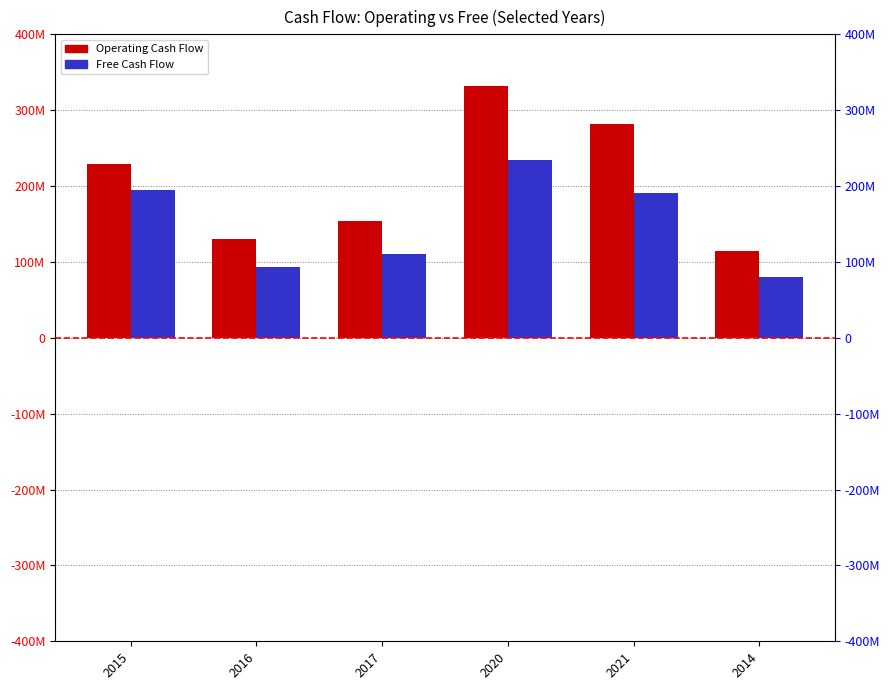

Which has a higher value, 2020 or 2017?

2020